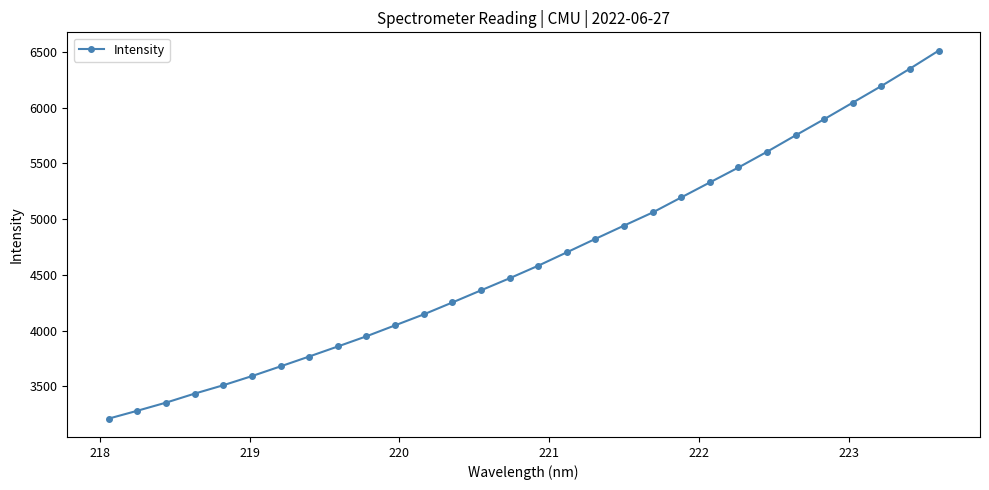

What is the value of the 10th point from the left?

3948.2